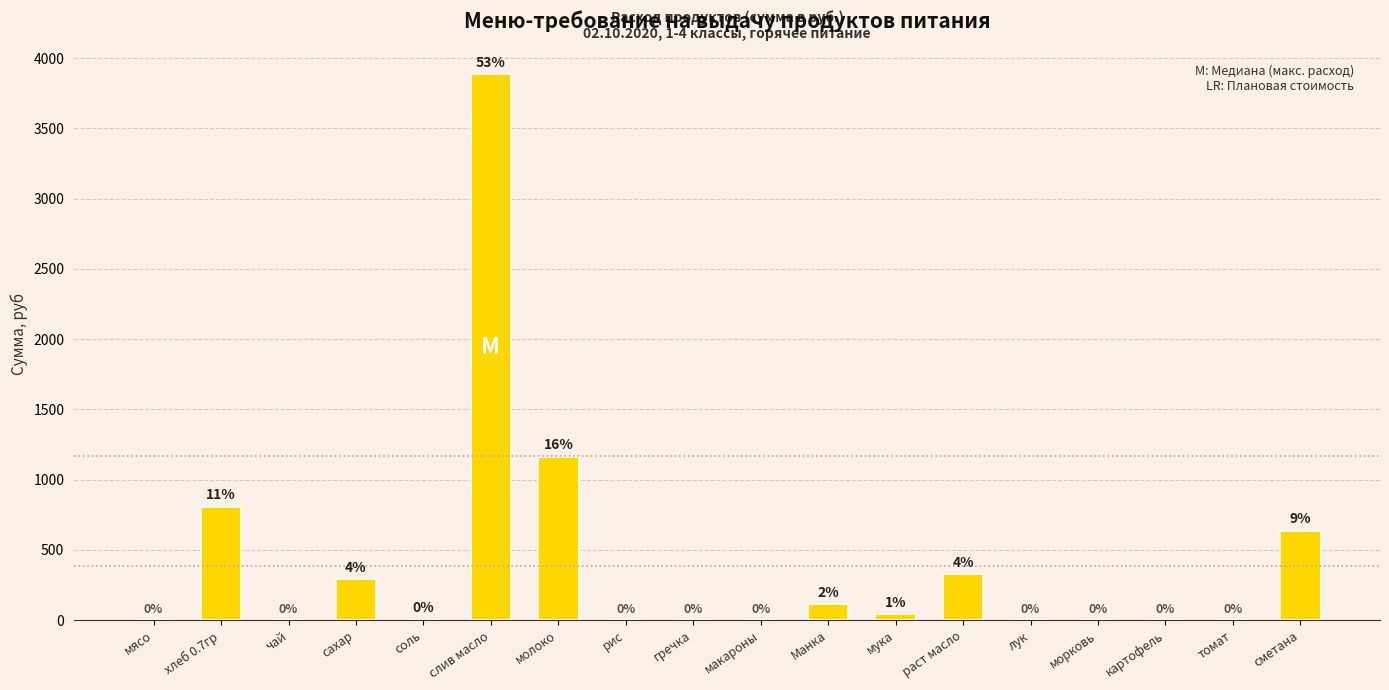

True or false: the data shows 3884.2 at слив масло.

True